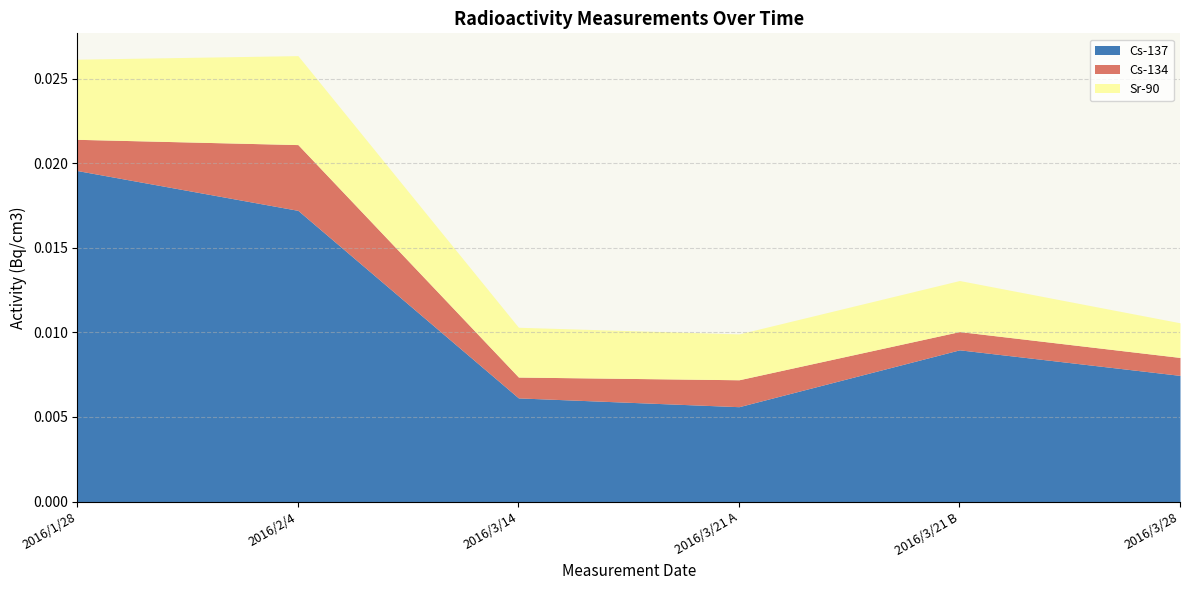

True or false: Sr-90 and Cs-134 cross at least once.

False